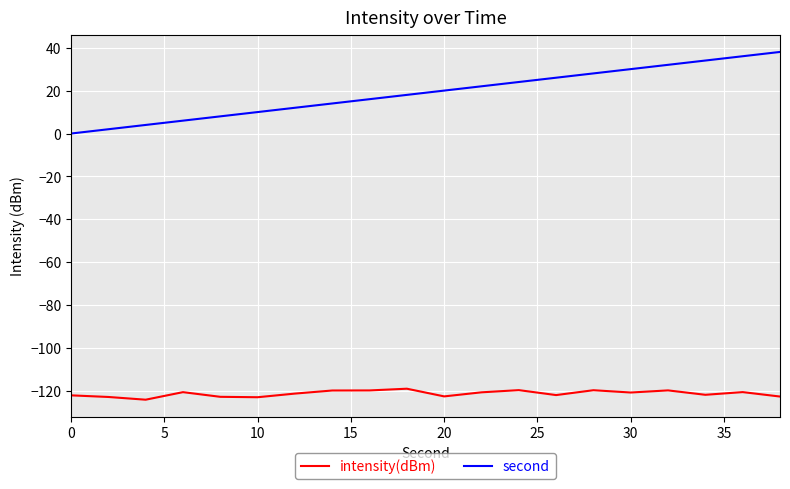

What is the difference between the maximum and minimum values in the intensity(dBm) series?

5.1